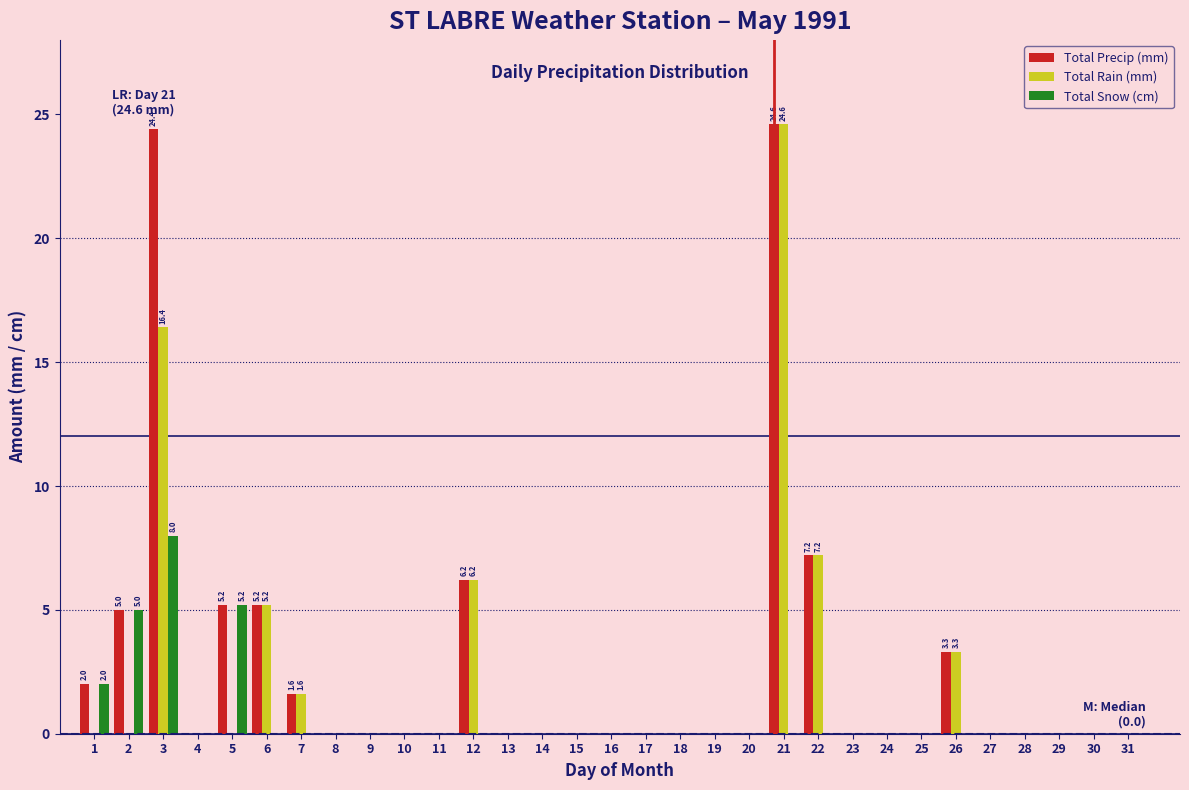

What is the sum of all Total Rain (mm) values?

64.5